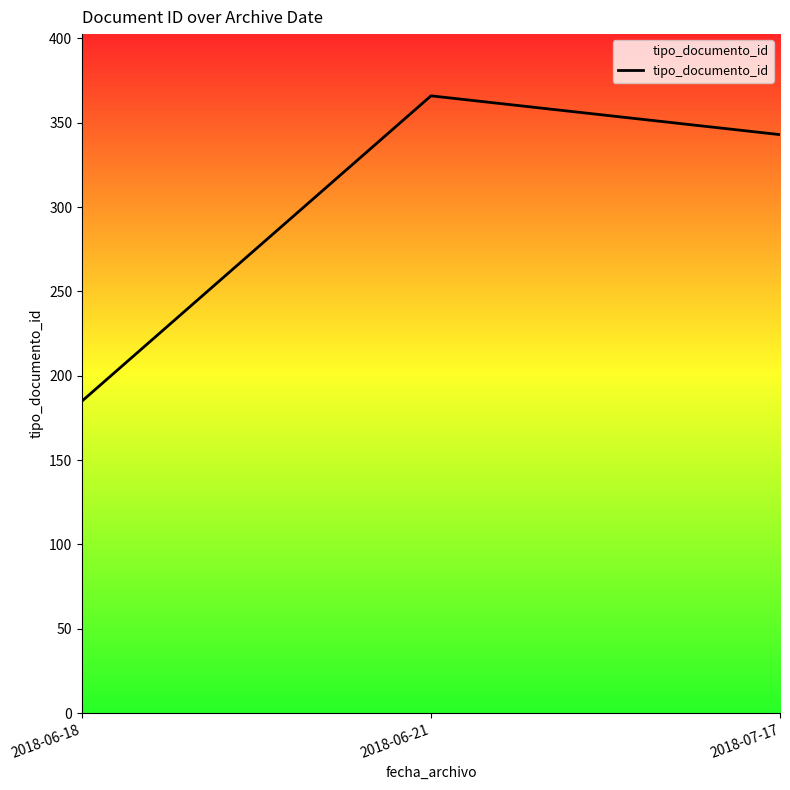

Count the number of categories in the chart.

3